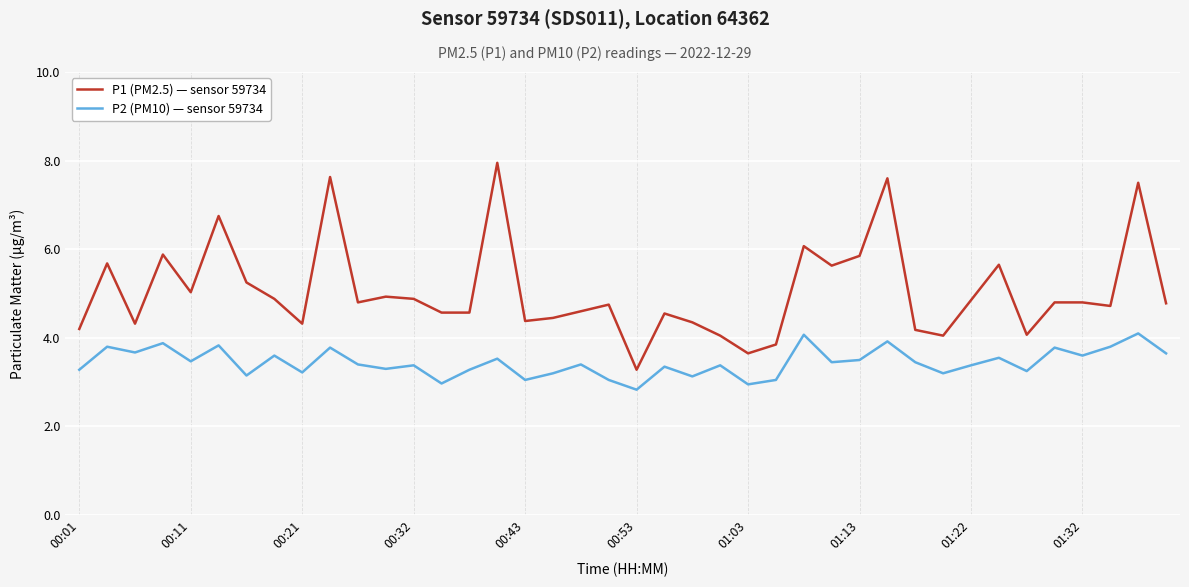

What is the difference between the maximum and minimum values in the P2 (PM10) — sensor 59734 series?

1.3